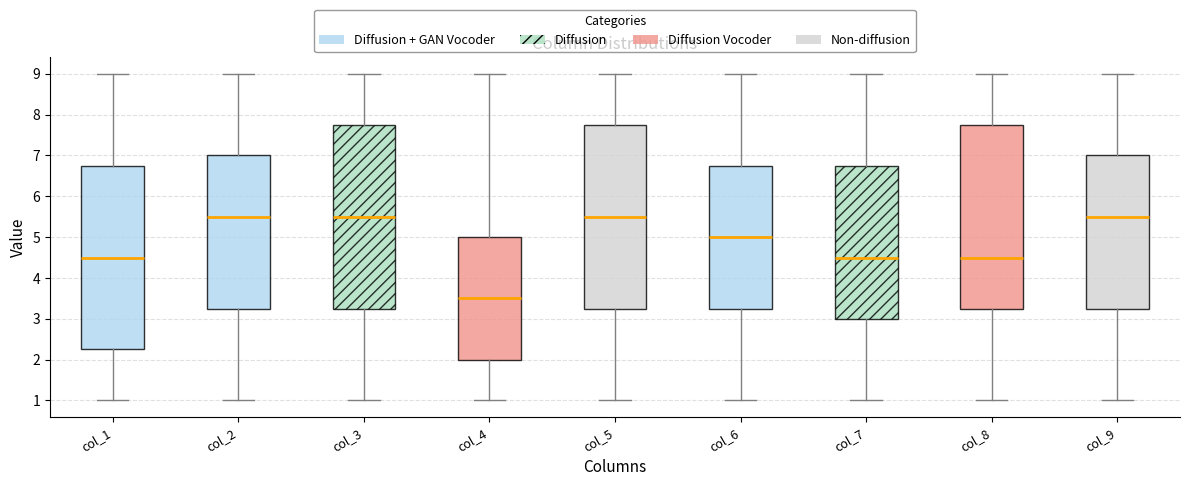

Reading left to right, read every box against the y-axis: the position of its median line, the range the box covers, and the ends of its whiskers. The values are not printed on the chart, so give them approximately, as read against the axis.

col_1: median 4.5, box 2.3 to 6.8, whiskers 1.0 to 9.0
col_2: median 5.5, box 3.3 to 7.0, whiskers 1.0 to 9.0
col_3: median 5.5, box 3.3 to 7.8, whiskers 1.0 to 9.0
col_4: median 3.5, box 2.0 to 5.0, whiskers 1.0 to 9.0
col_5: median 5.5, box 3.3 to 7.8, whiskers 1.0 to 9.0
col_6: median 5.0, box 3.3 to 6.8, whiskers 1.0 to 9.0
col_7: median 4.5, box 3.0 to 6.8, whiskers 1.0 to 9.0
col_8: median 4.5, box 3.3 to 7.8, whiskers 1.0 to 9.0
col_9: median 5.5, box 3.3 to 7.0, whiskers 1.0 to 9.0